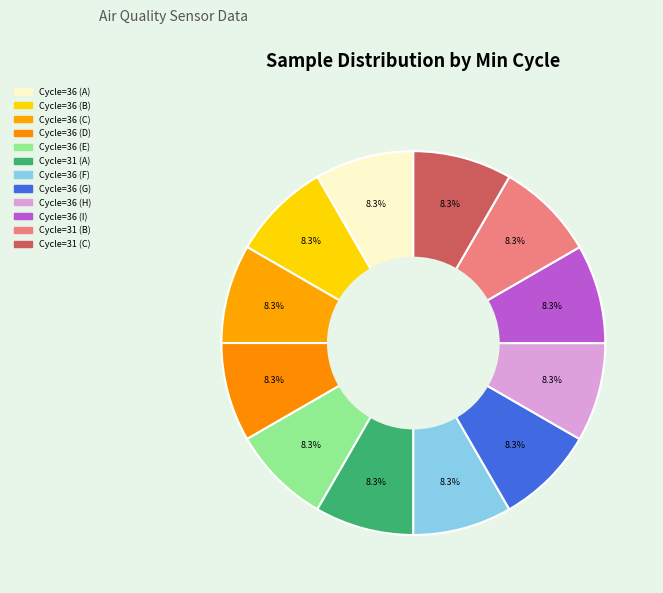

How many slices are in this pie chart?

12